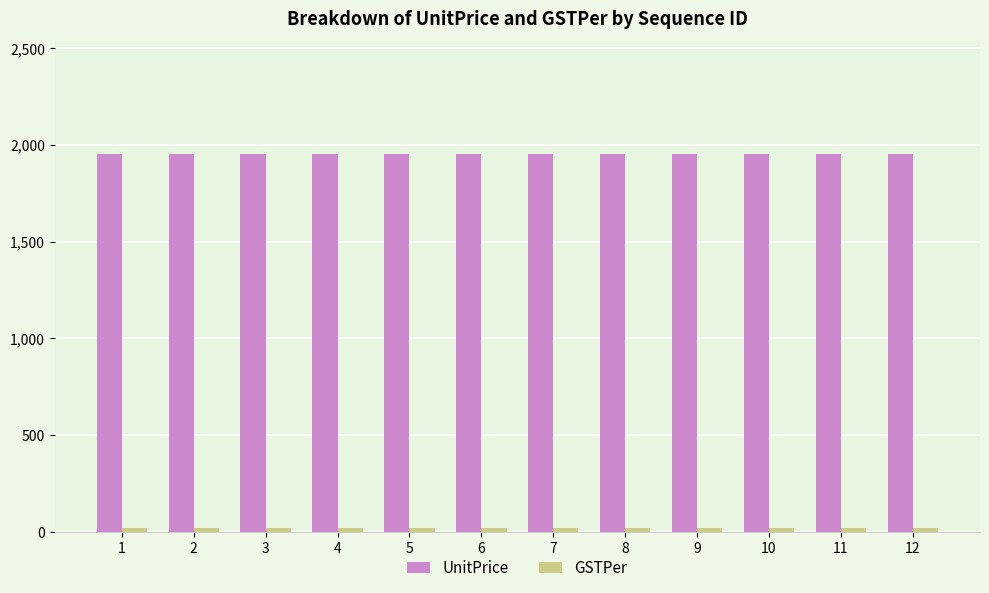

What is the maximum value for UnitPrice?

1950